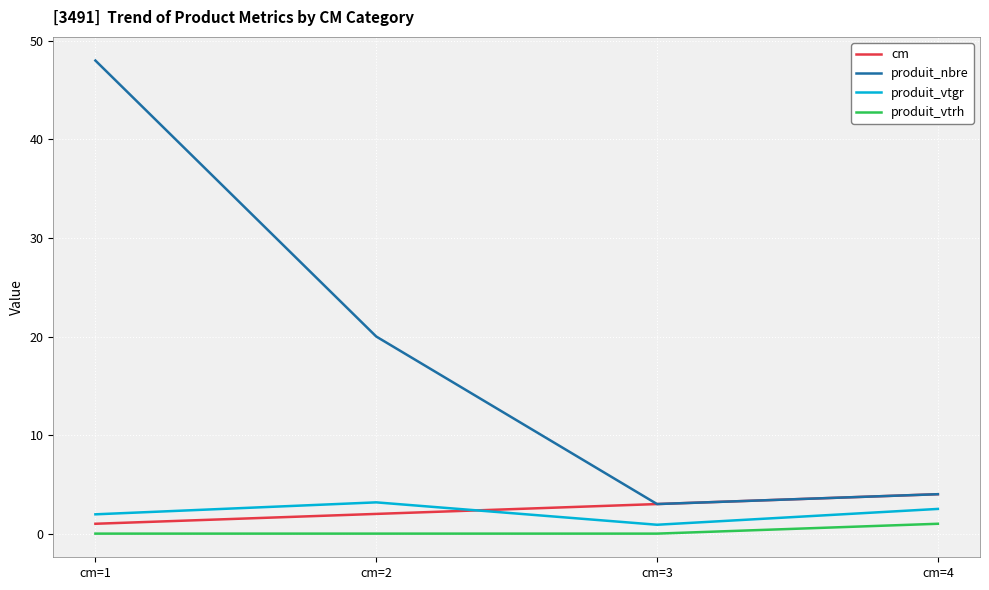

True or false: produit_vtrh and produit_nbre cross at least once.

False